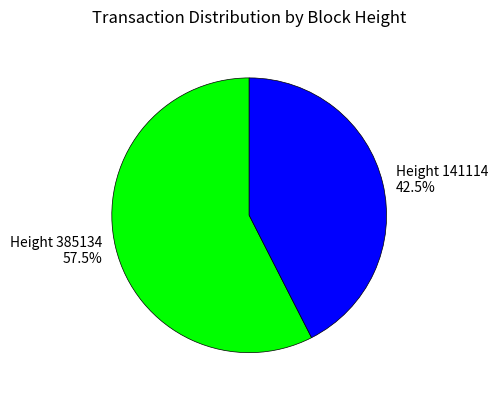

Rank the categories by value from lowest to highest.

Height 141114, Height 385134